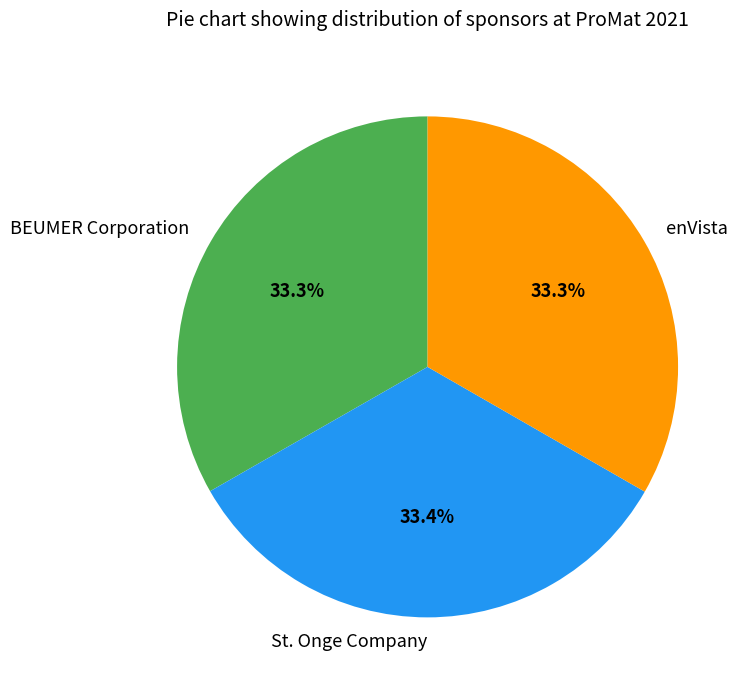

To the nearest percent, what portion does BEUMER Corporation represent?

33%